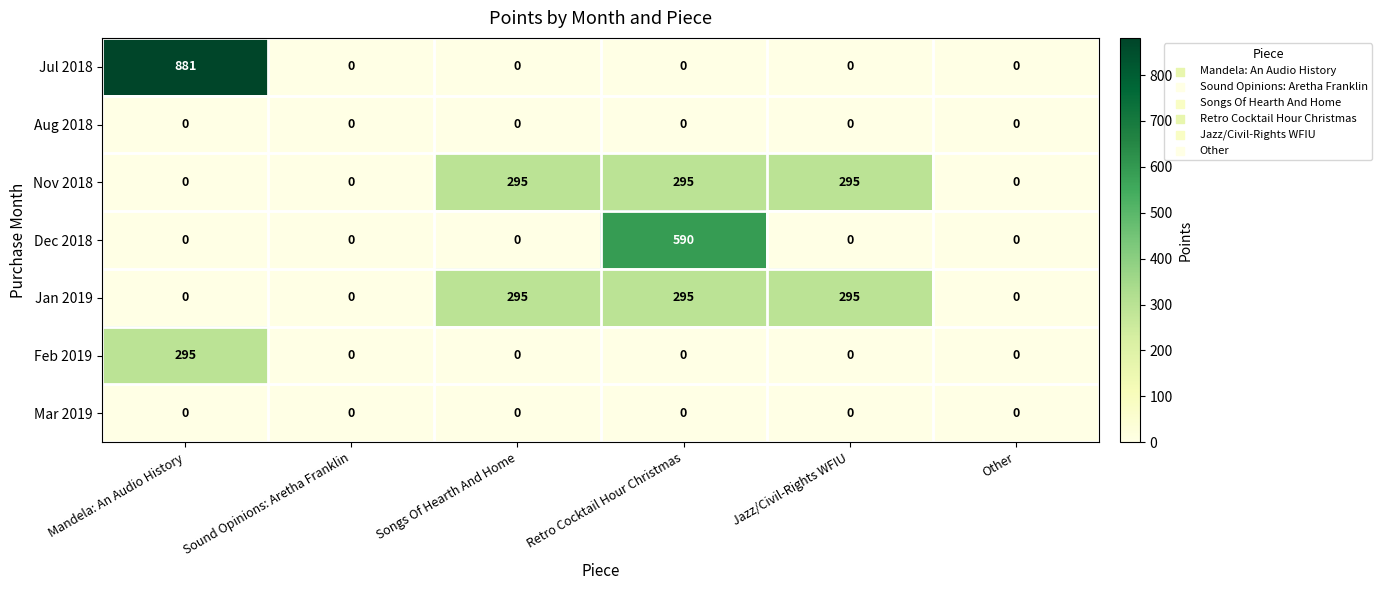

Which series has the largest range (max minus min)?

Jul 2018